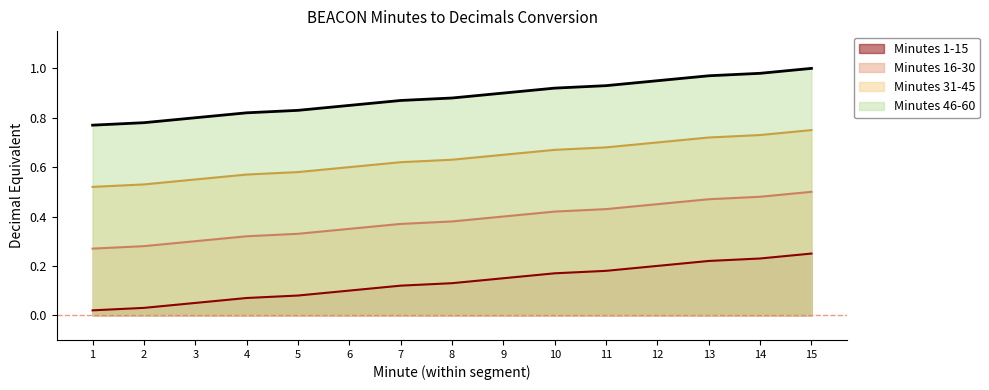

How many lines are shown in the chart?

4